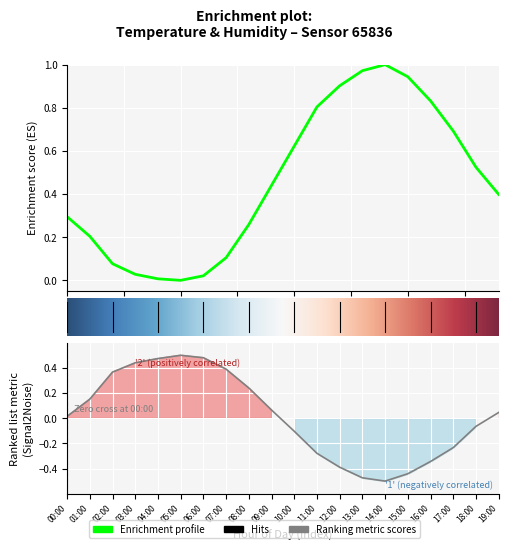

How many values in humidity are above zero?

11